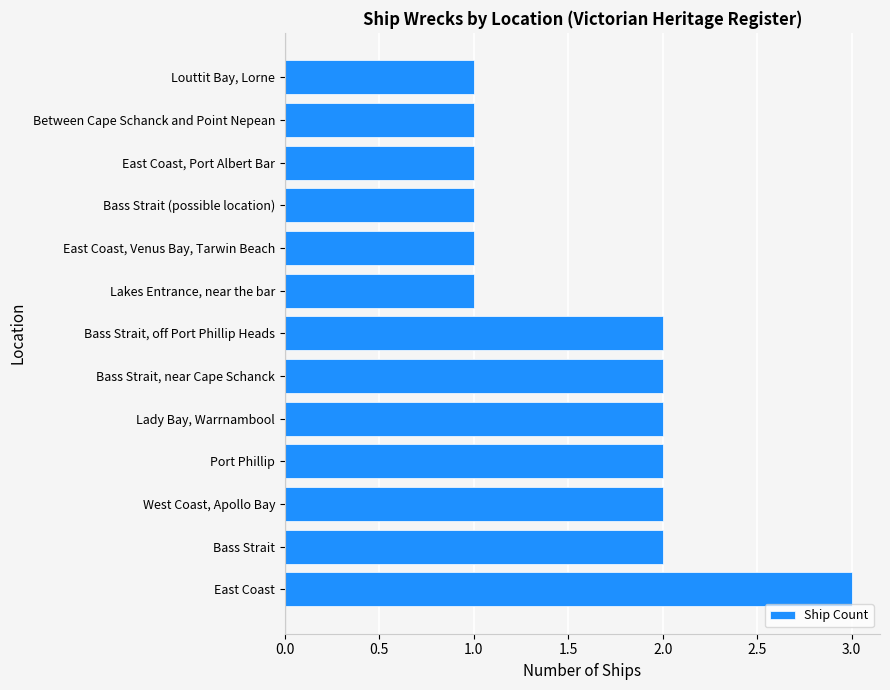

Reading bottom to top, extract all data points from this chart.

East Coast=3	Bass Strait=2	West Coast, Apollo Bay=2	Port Phillip=2	Lady Bay, Warrnambool=2	Bass Strait, near Cape Schanck=2	Bass Strait, off Port Phillip Heads=2	Lakes Entrance, near the bar=1	East Coast, Venus Bay, Tarwin Beach=1	Bass Strait (possible location)=1	East Coast, Port Albert Bar=1	Between Cape Schanck and Point Nepean=1	Louttit Bay, Lorne=1